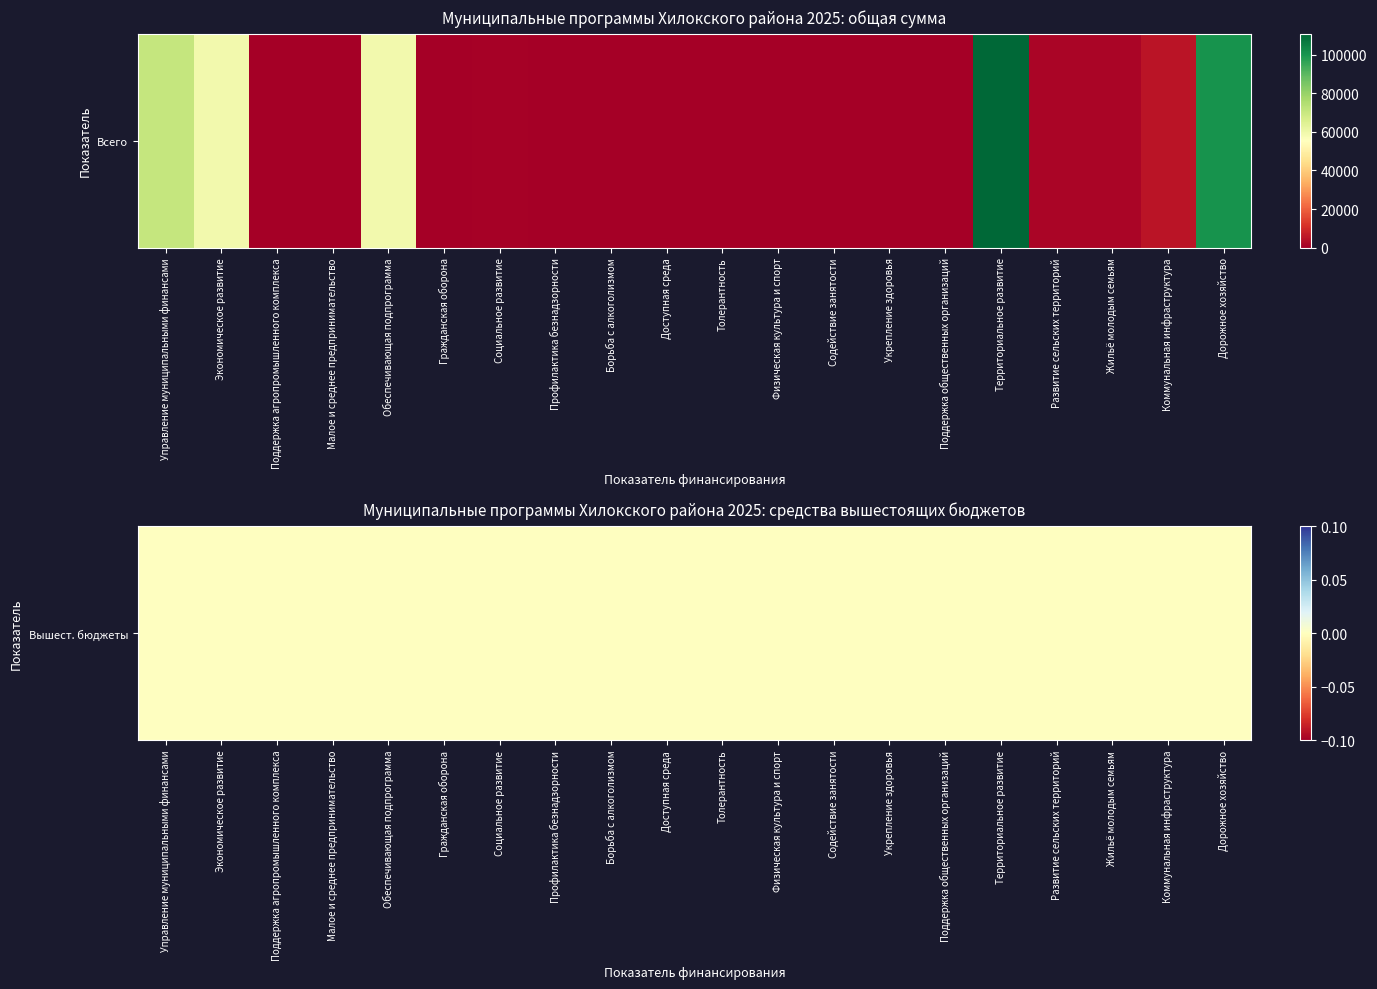

List the labels in order of Управление муниципальными финансами value, smallest first.

1, 0